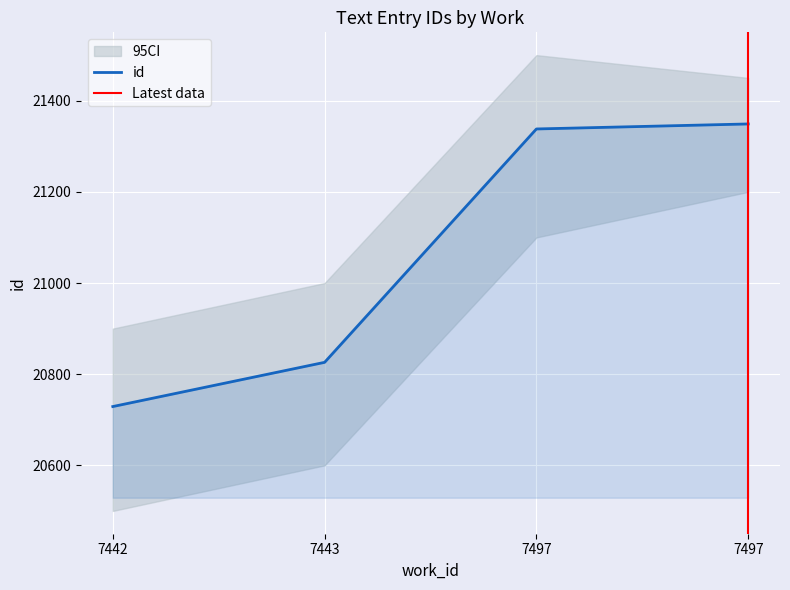

Which category has the highest value across all series?

7497